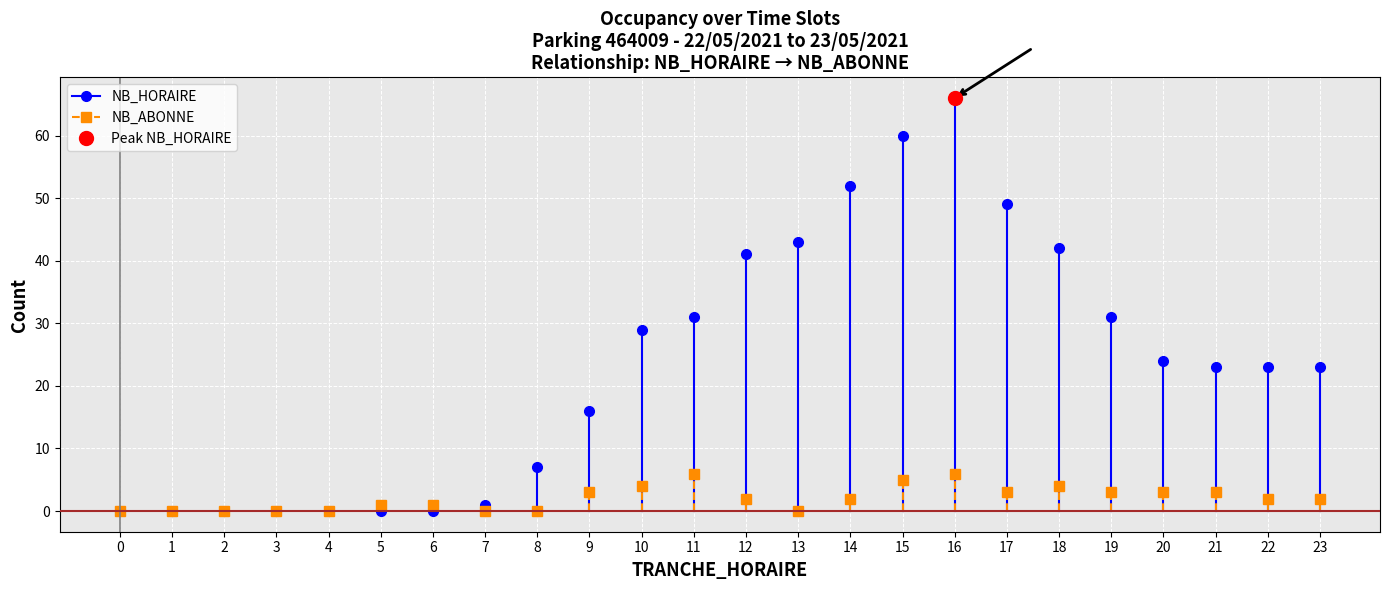

True or false: NB_HORAIRE and NB_ABONNE intersect in this chart.

True